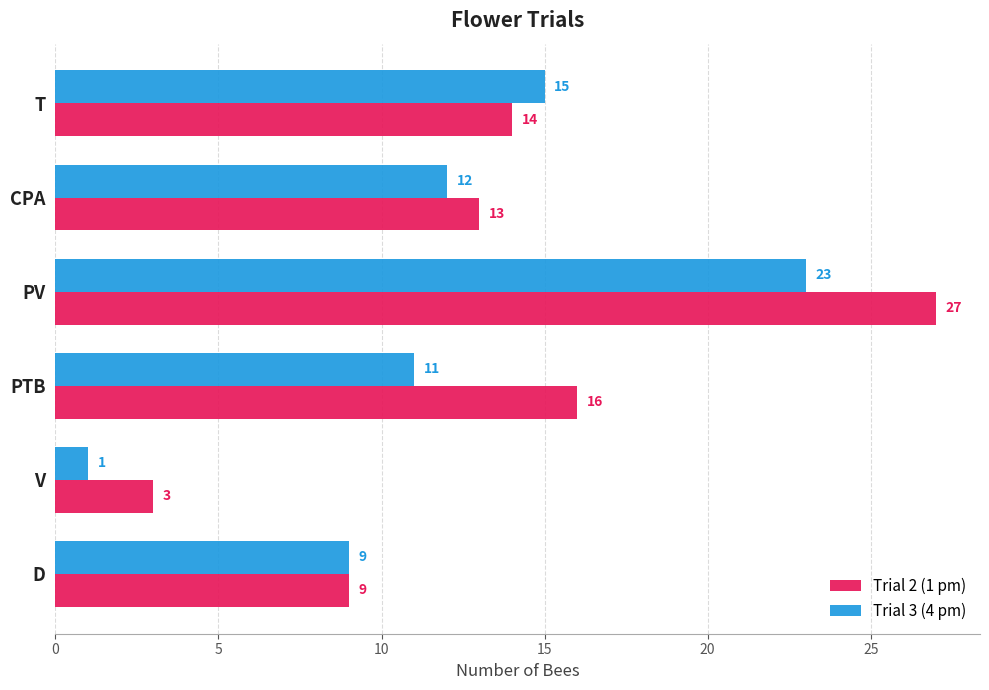

At which category is the sum across all series the highest?

PV